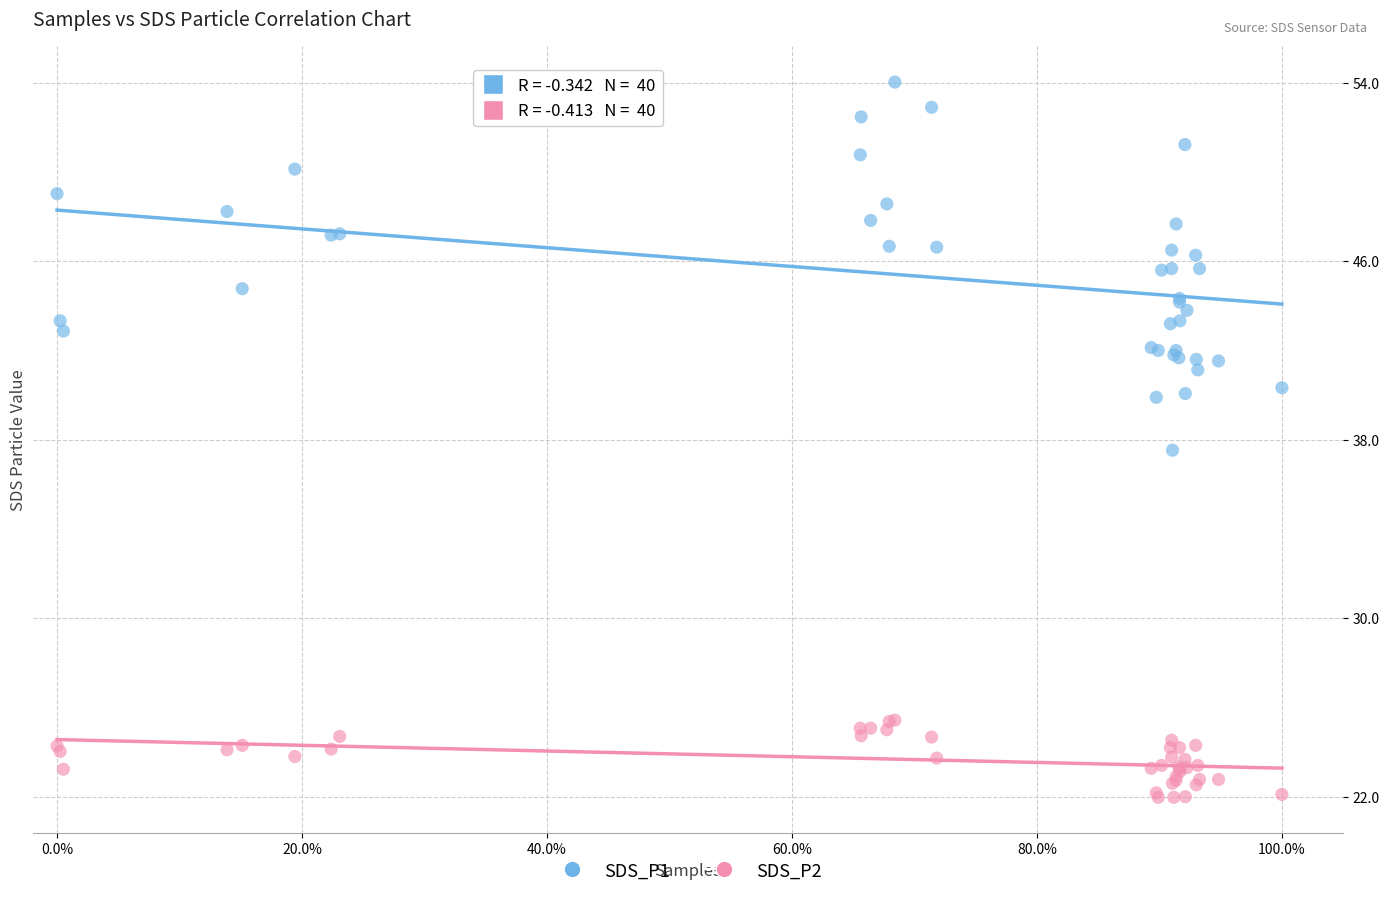

Across all series, what Y value is closest to 38?

37.5